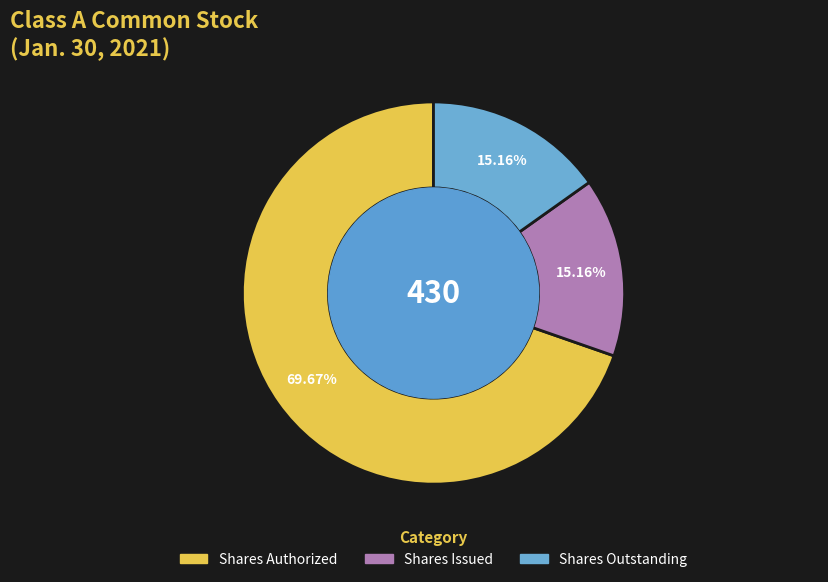

Is there a majority slice in this chart?

Yes